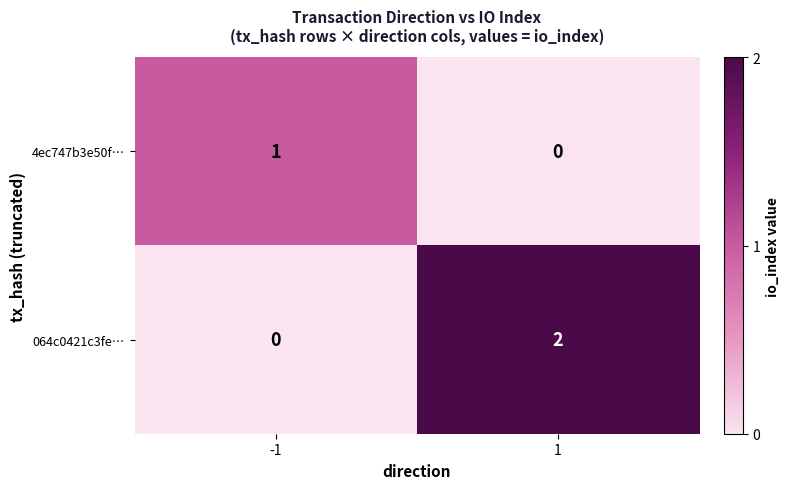

Is the value of 064c0421c3fe… at 1 greater than the value of 4ec747b3e50f… at -1?

Yes